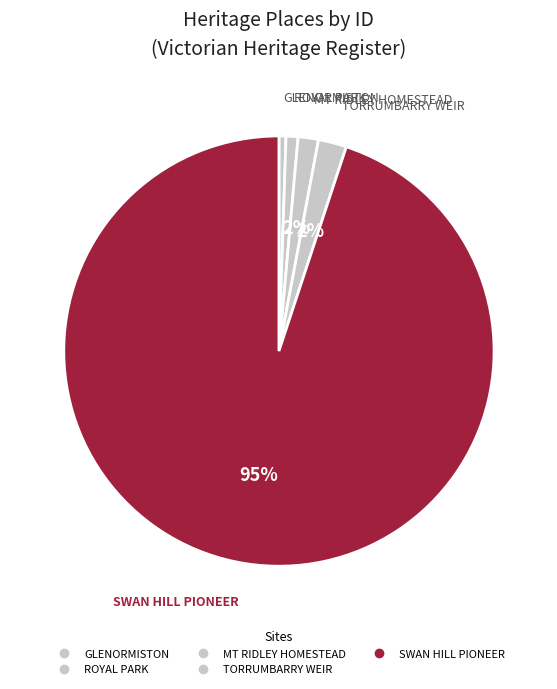

Is there a majority slice in this chart?

Yes